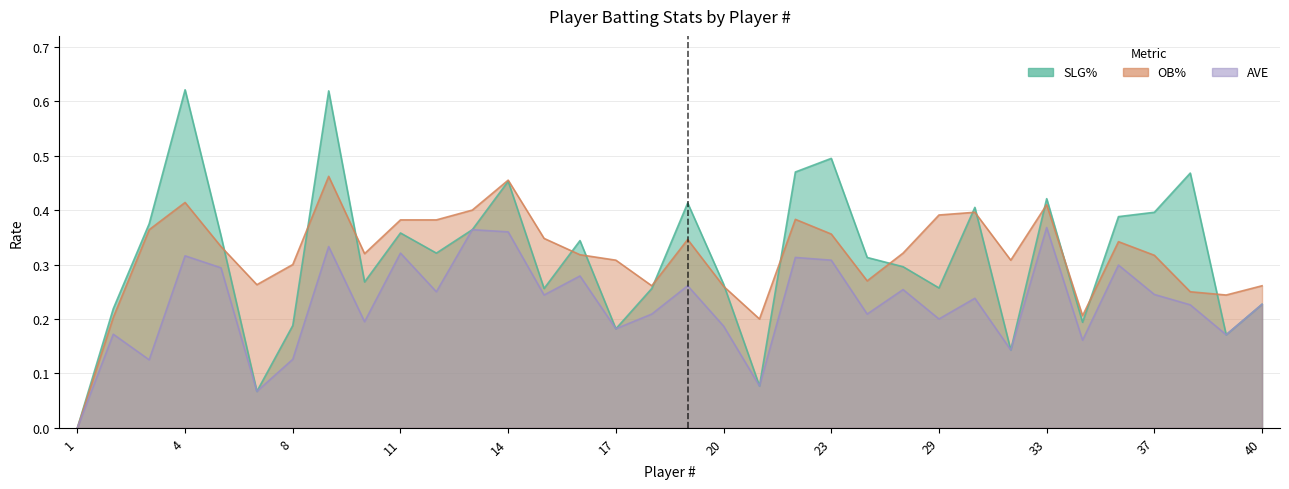

True or false: AVE and SLG% cross at least once.

False